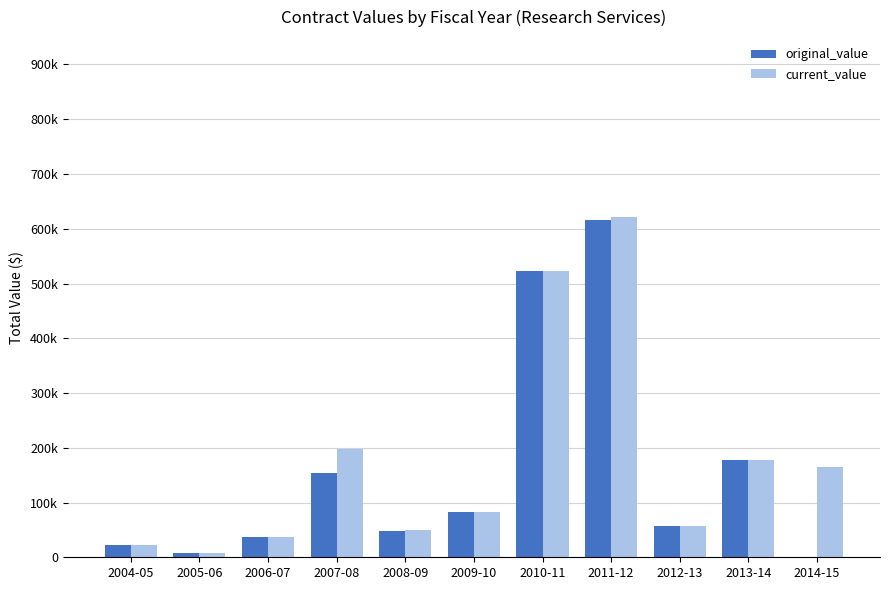

At which label does current_value reach its minimum?

2005-06